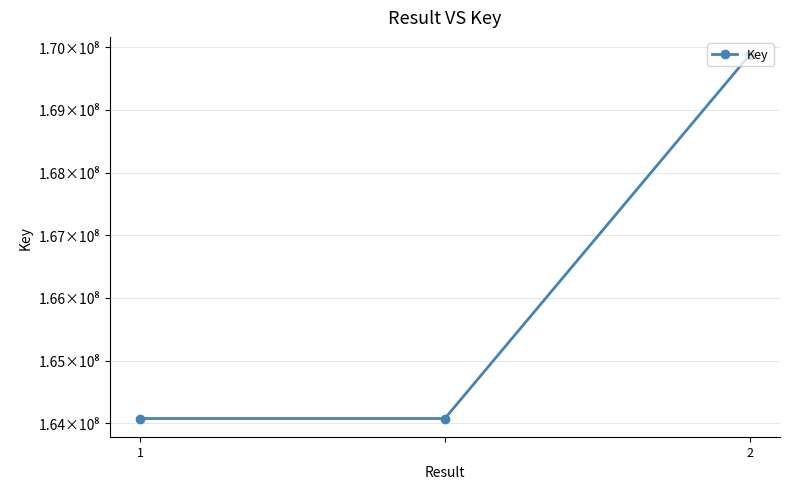

What is the difference between the maximum and minimum values?

5799868